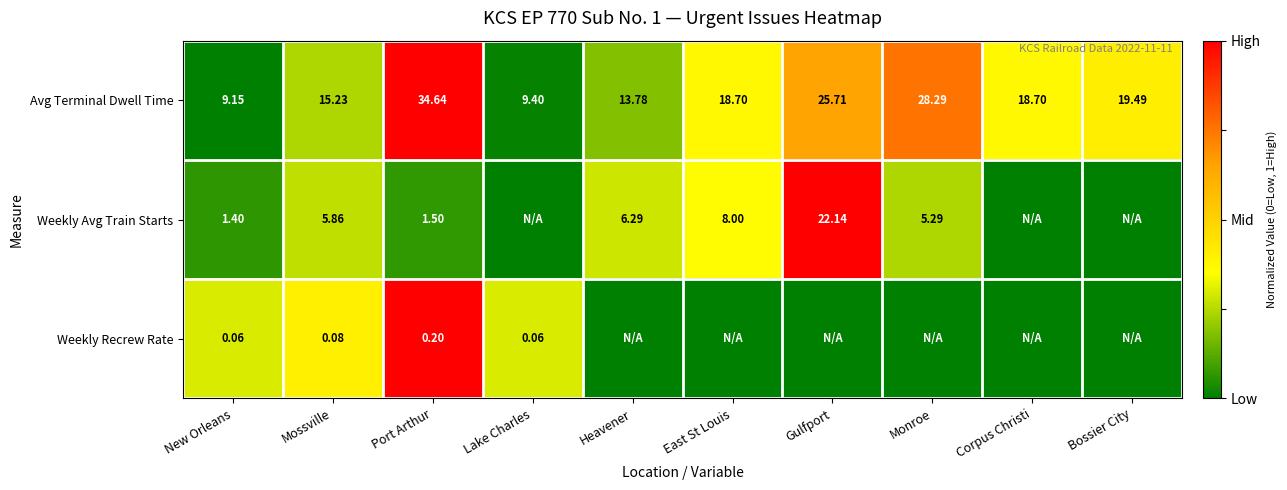

At which label does Avg Terminal Dwell Time reach its peak?

Port Arthur